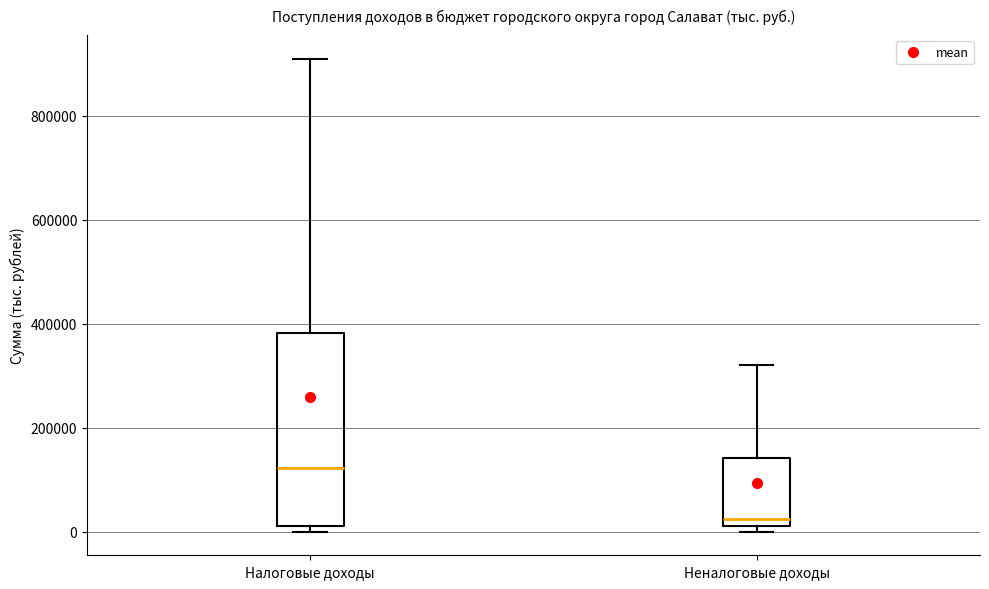

Where does the upper whisker of the box for Неналоговые доходы end on the y-axis? The values are not printed on the chart, so give them approximately, as read against the axis.

320000